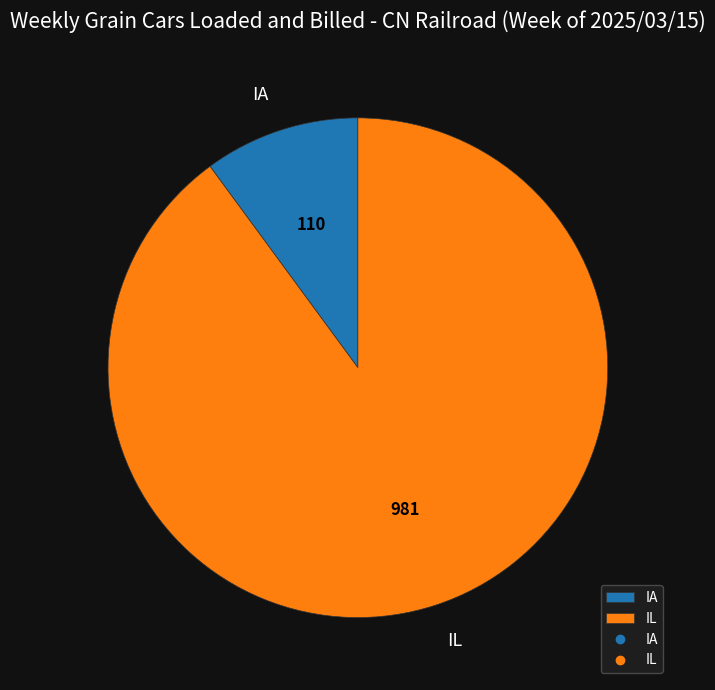

Is it true that IL is 90% of the pie?

True